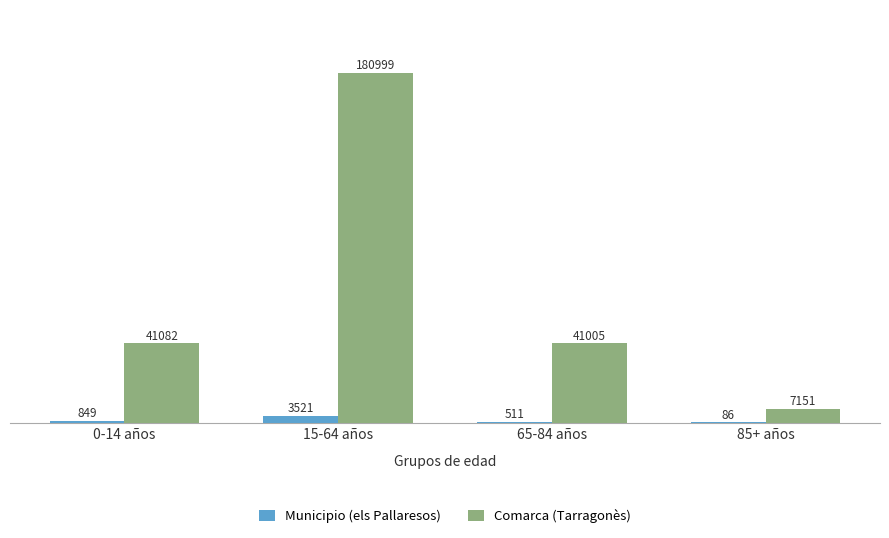

At which label does Municipio (els Pallaresos) reach its peak?

15-64 años